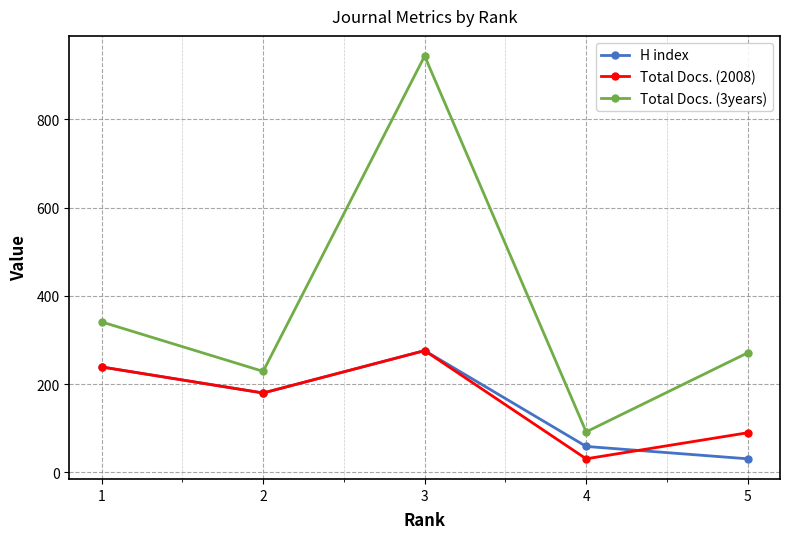

At which category does H index reach its first local valley?

2